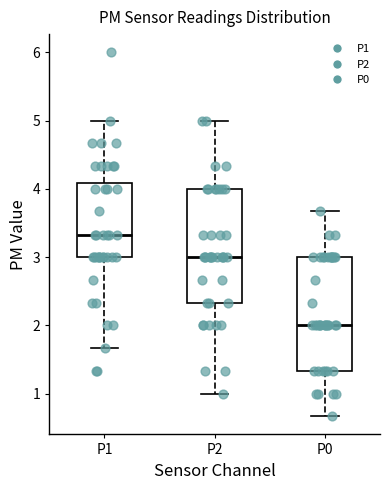

Where is the upper edge of the box for P0 on the y-axis? The values are not printed on the chart, so give them approximately, as read against the axis.

3.0